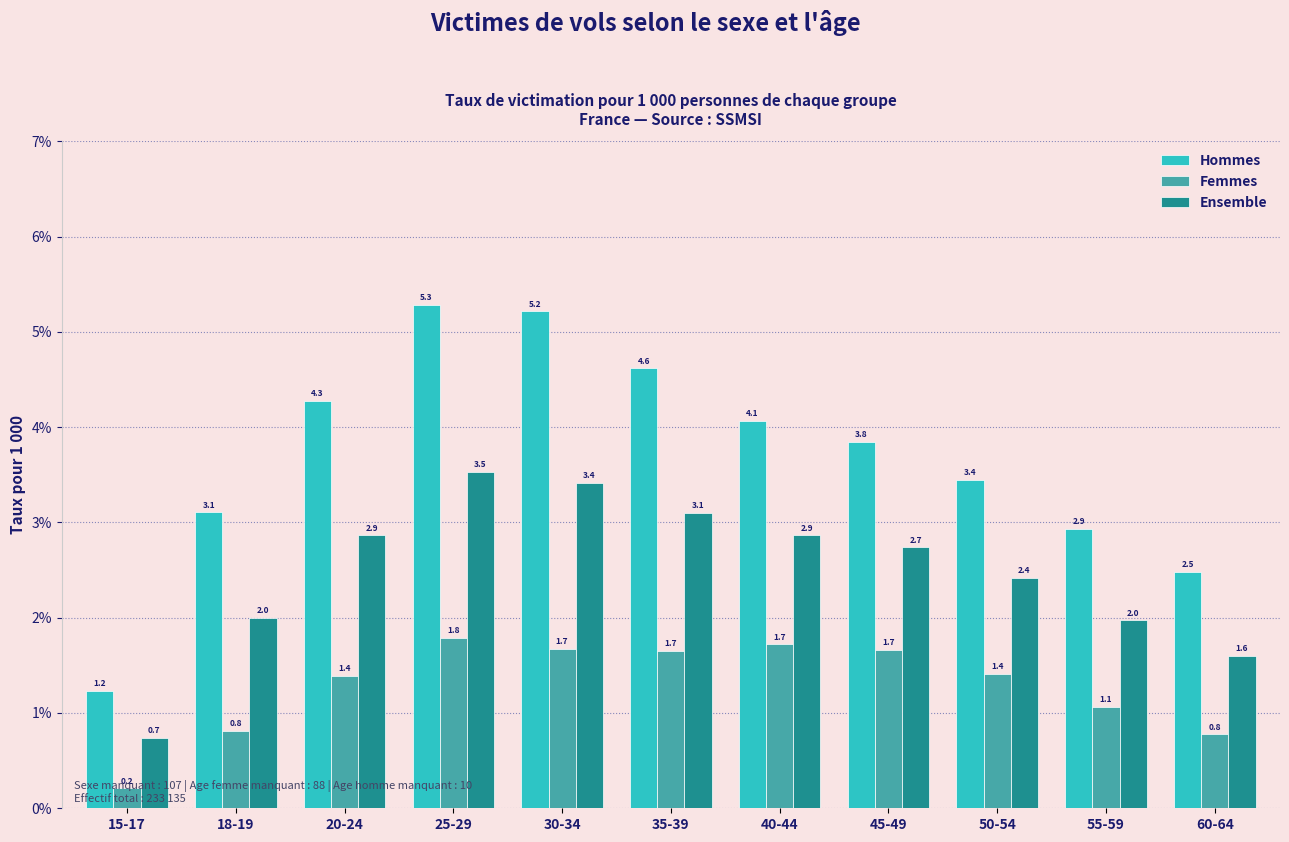

What is the sum of the Hommes values at 25-29 and 15-17?

6.5